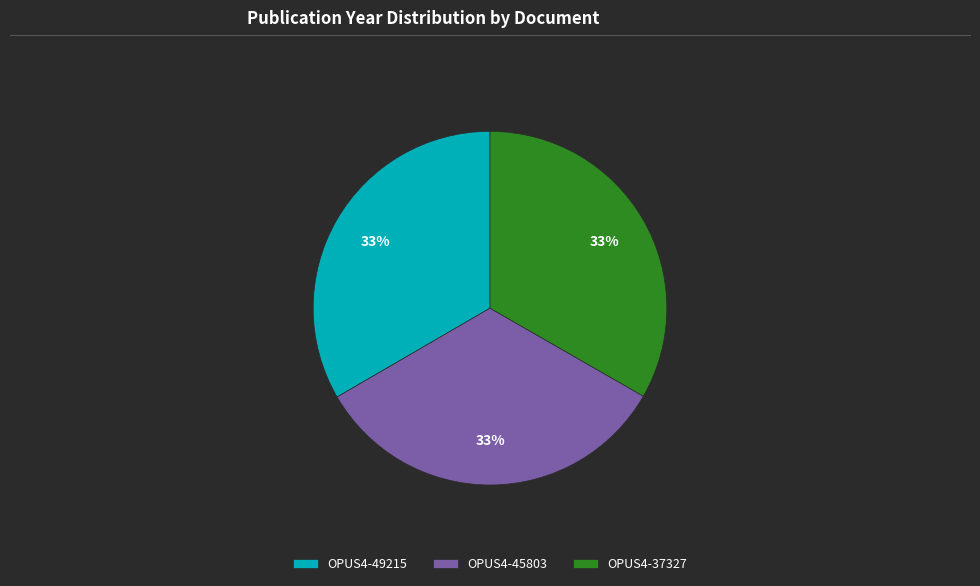

What percentage is the OPUS4-49215 slice, to the nearest percent?

33%